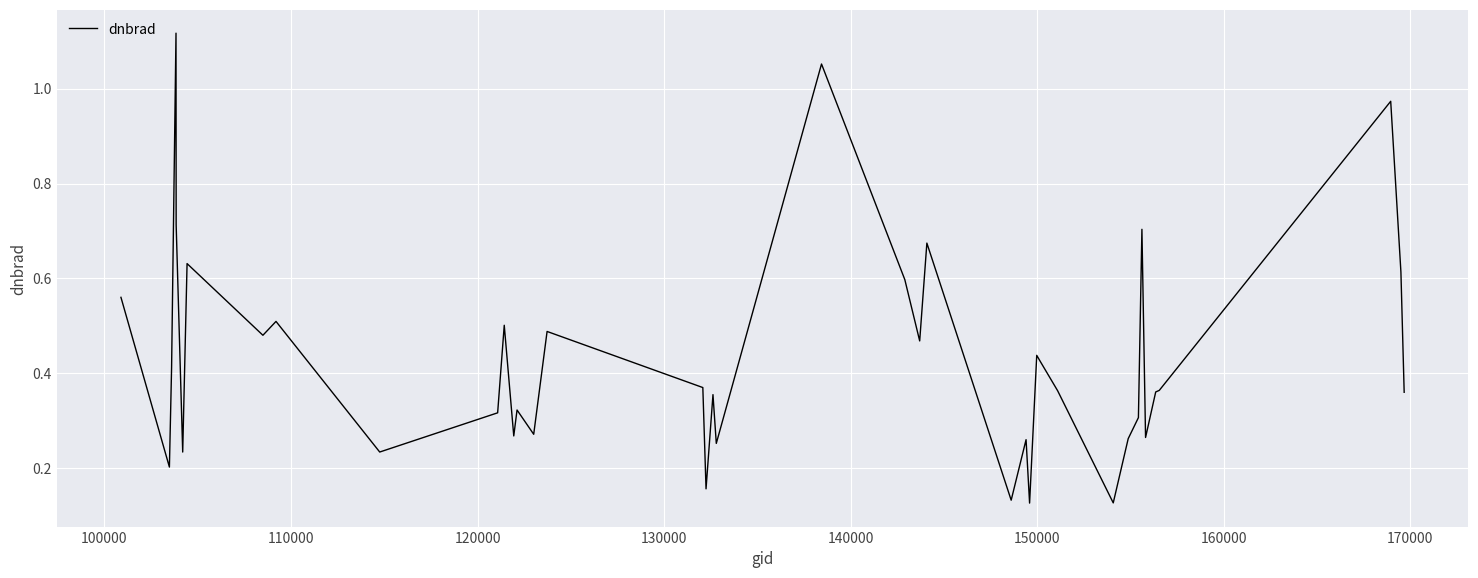

What is the greatest value displayed?

1.1